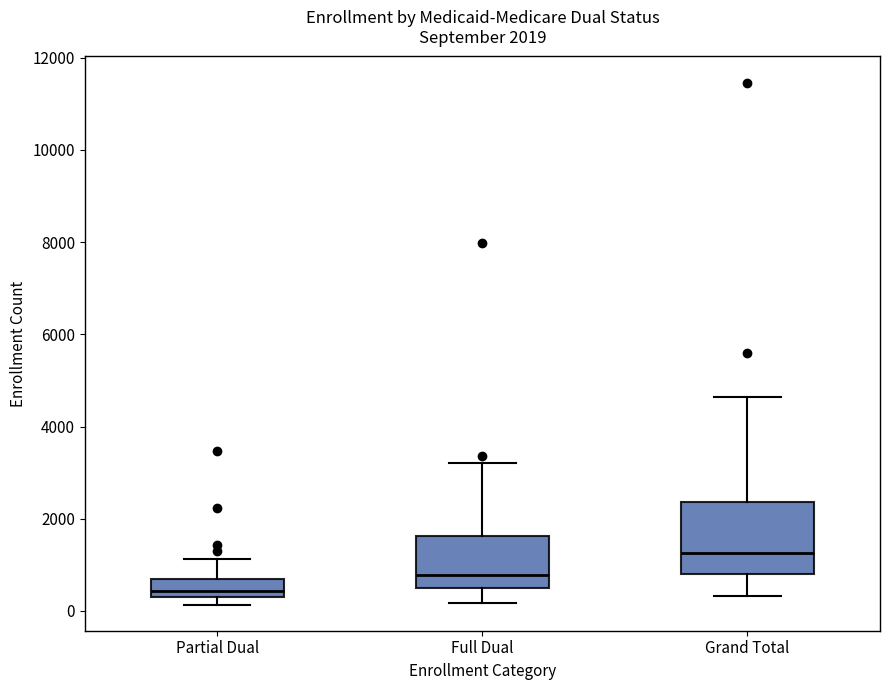

Which box is the tallest, from its lower edge to its upper edge?

Grand Total